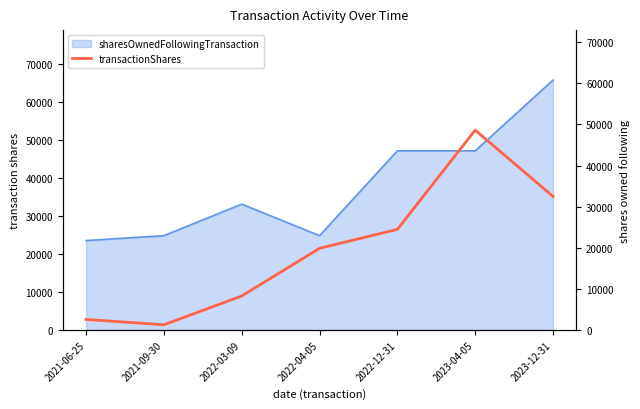

Is it true that the value at 2022-12-31 is 24482?

True